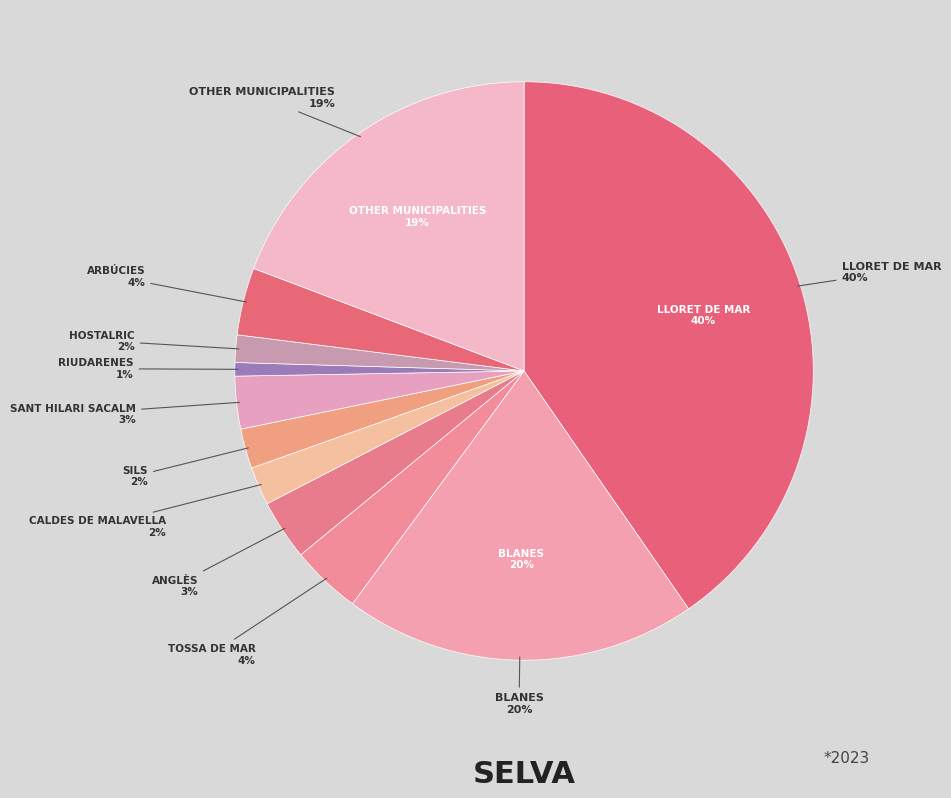

Which has a higher value, Caldes de Malavella or Tossa de Mar?

Tossa de Mar